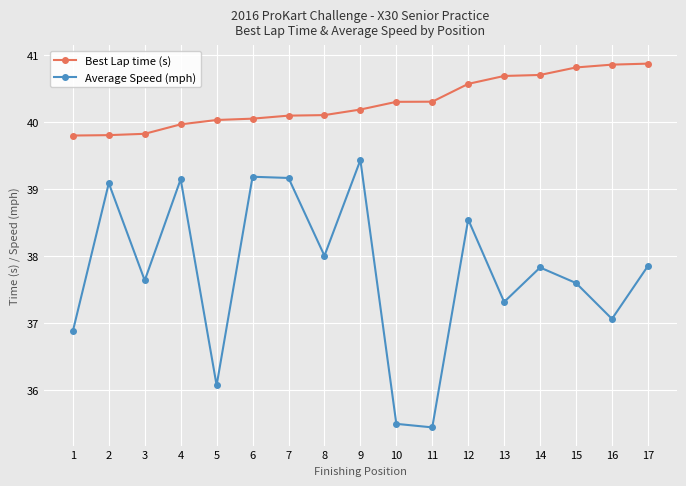

How many values in the Average Speed (mph) series are below 37?

4